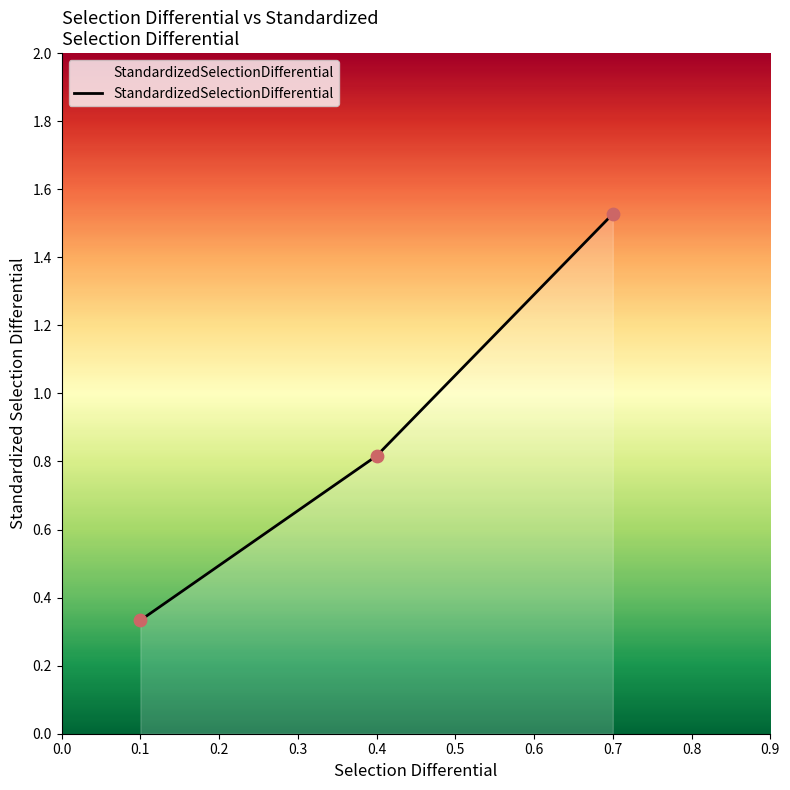

What is the ratio of the value at 0.4 to the value at 0.7?

0.5